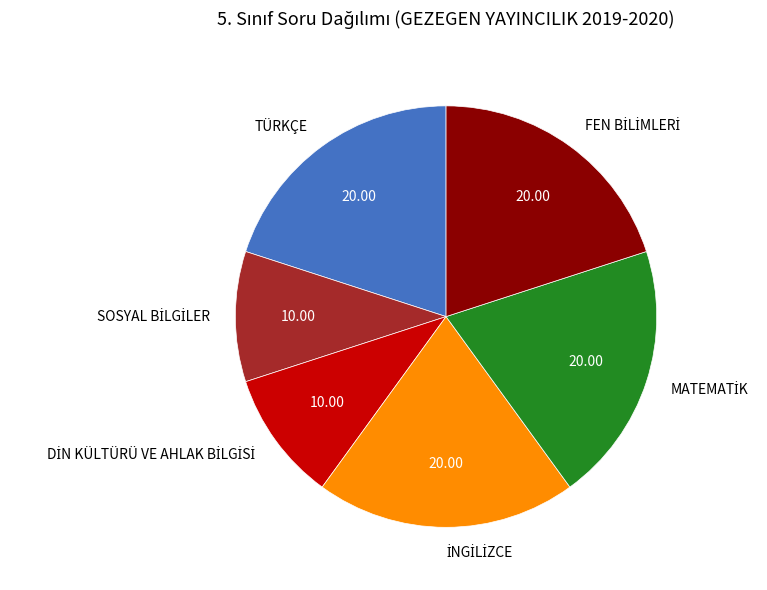

Count the number of slices in the pie.

6